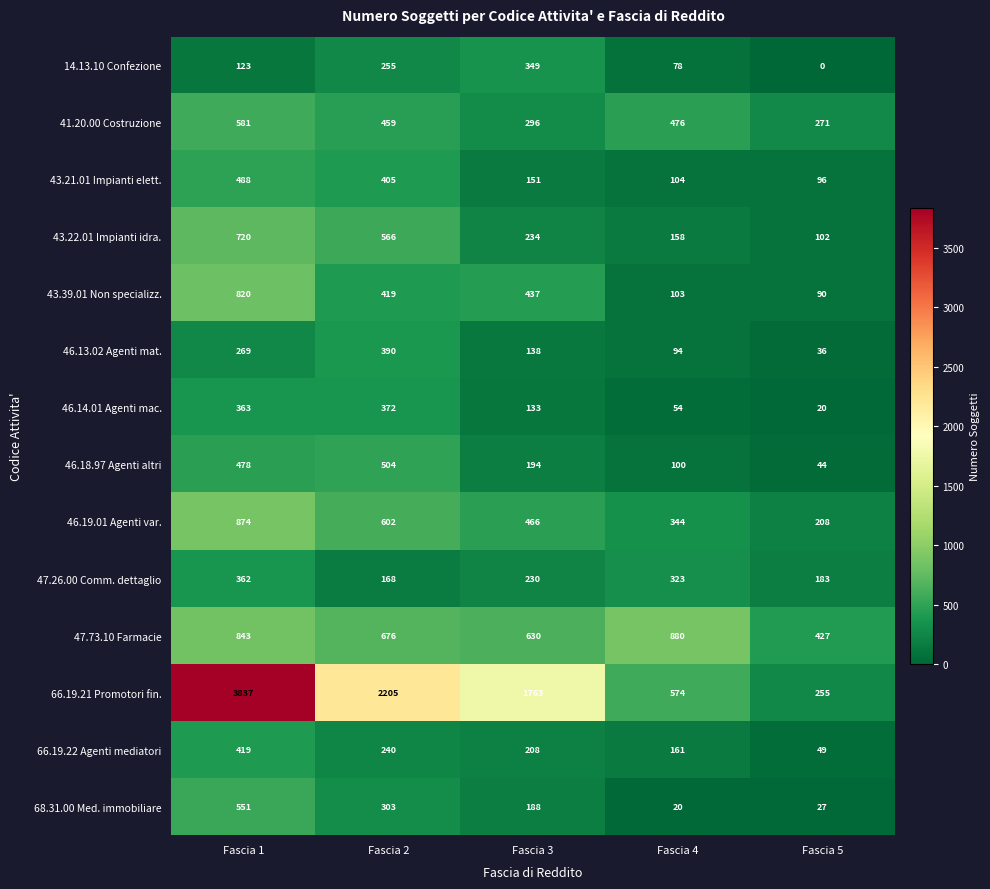

The 47.26.00 Comm. dettaglio series shows 230 at Fascia 3. True or false?

True